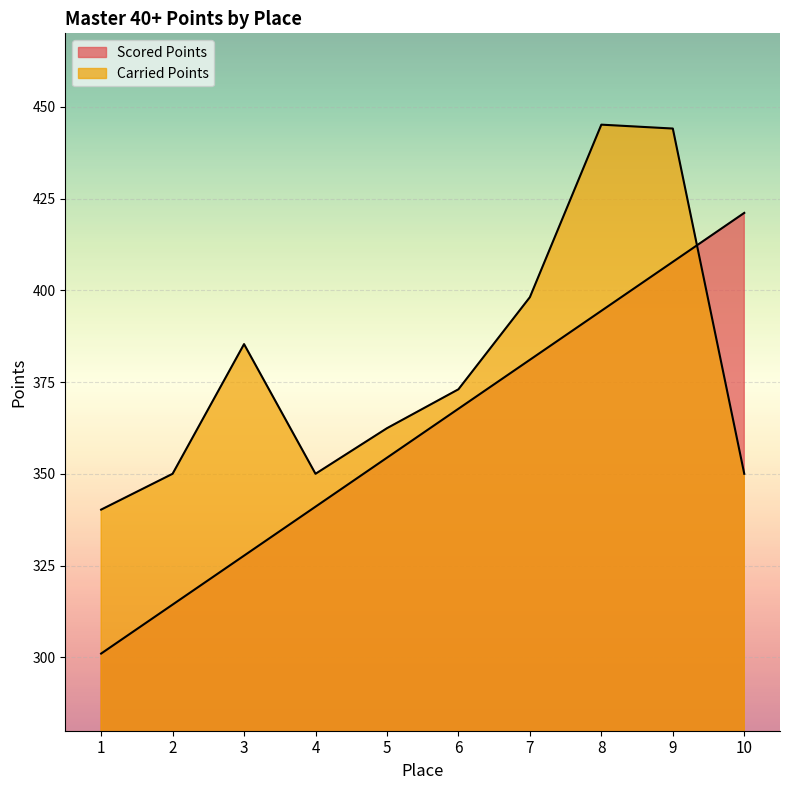

At which label does Scored Points first exceed 367?

6